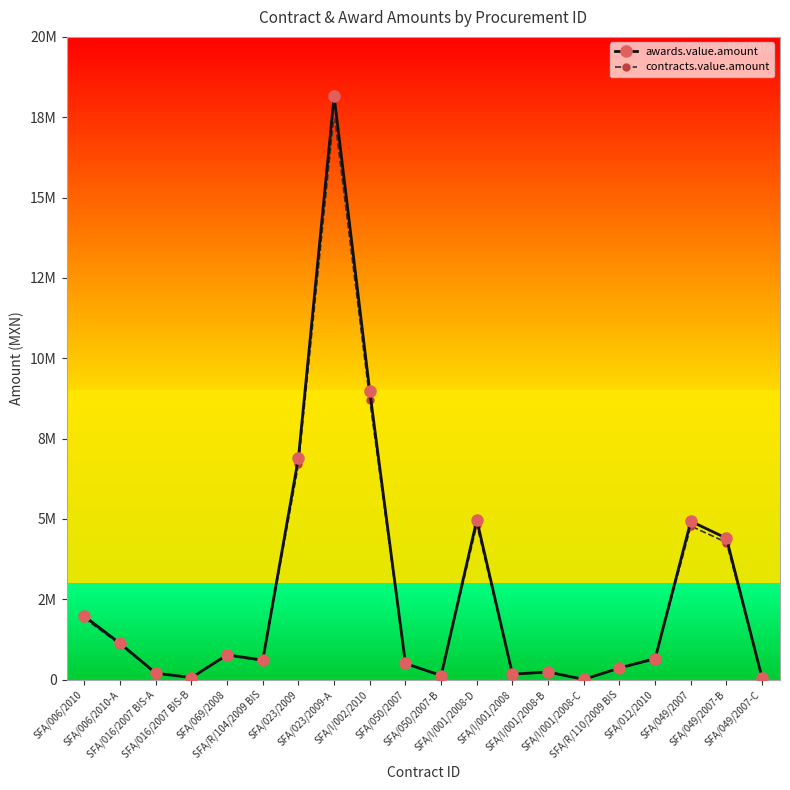

How many interior local peaks does the awards.value.amount series have?

5